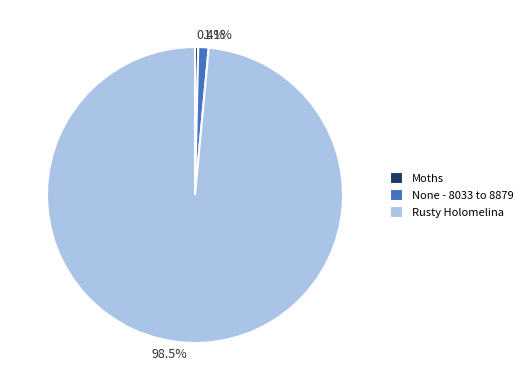

Does any single category account for the majority?

Yes